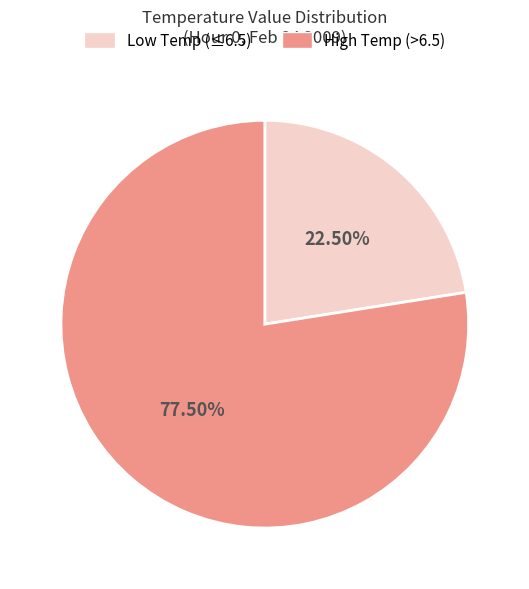

Is there a majority slice in this chart?

Yes